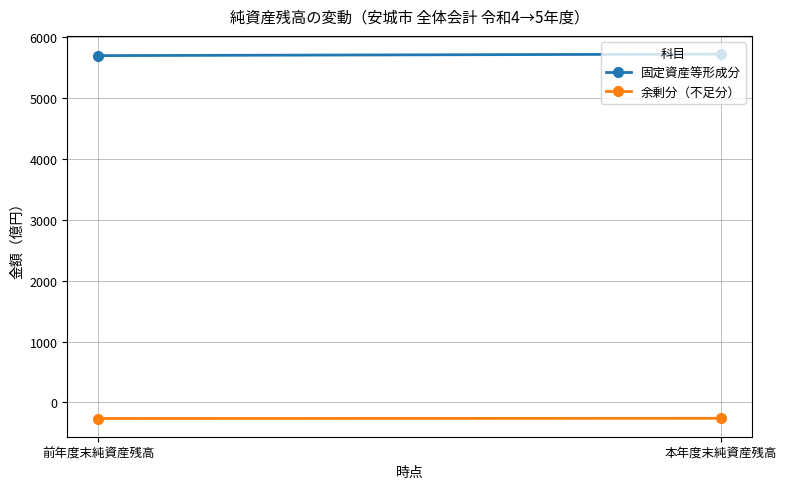

List the series in order of their overall mean, highest first.

固定資産等形成分, 余剰分（不足分）